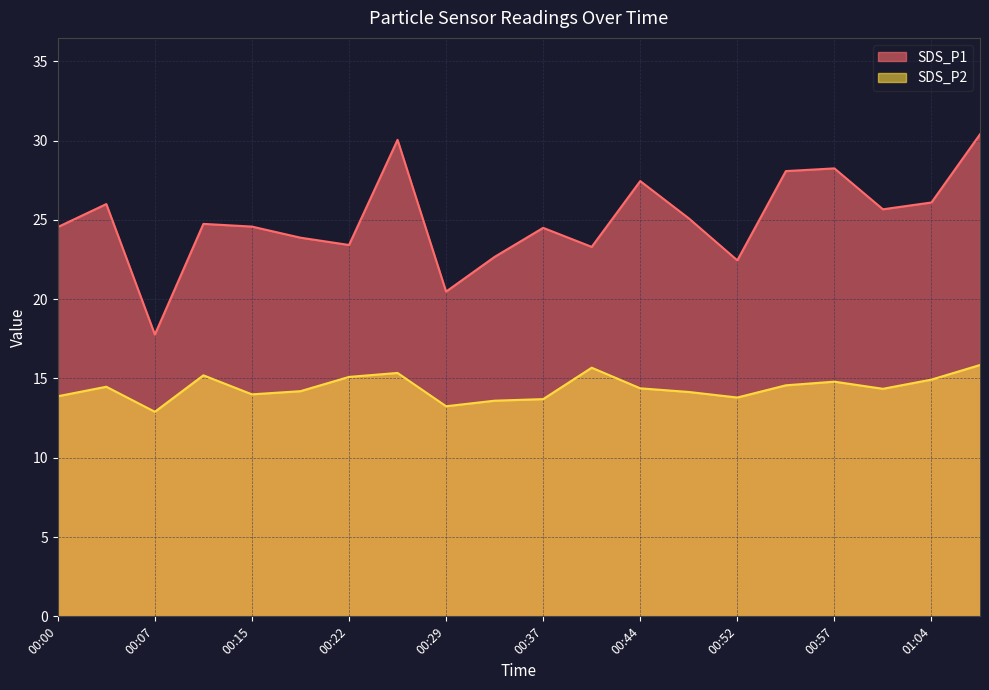

What are all the series names shown in the legend?

SDS_P1, SDS_P2